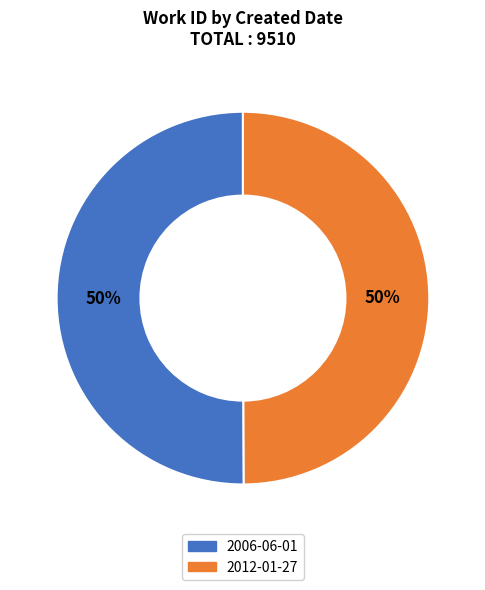

Combined, do 2012-01-27 and 2006-06-01 account for over 50%?

Yes